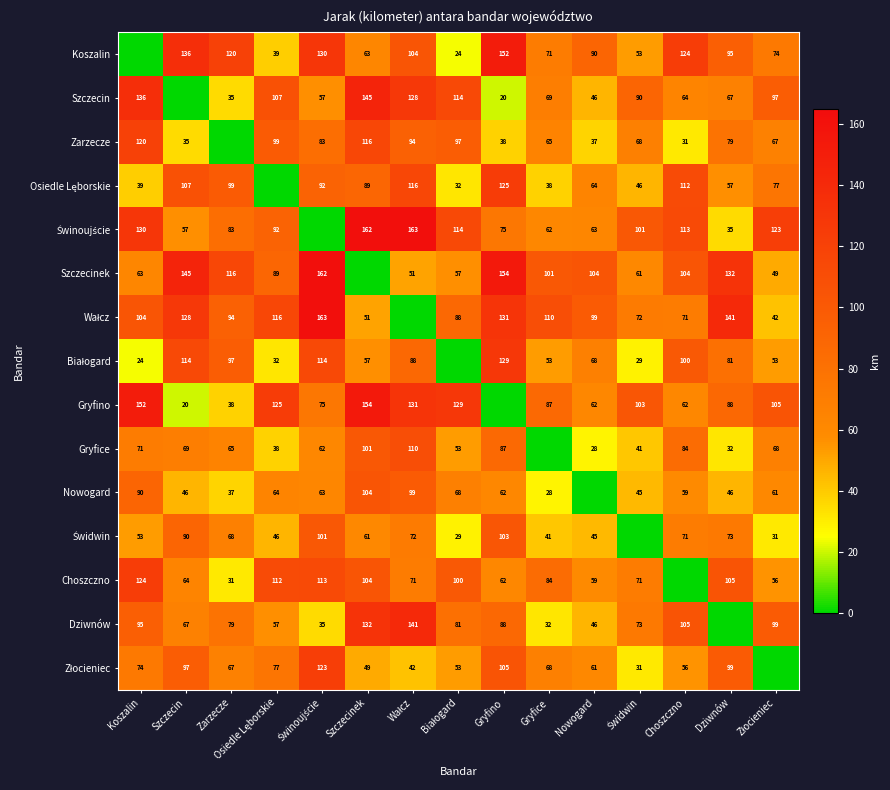

At which category does the chart reach its peak across all series?

Wałcz